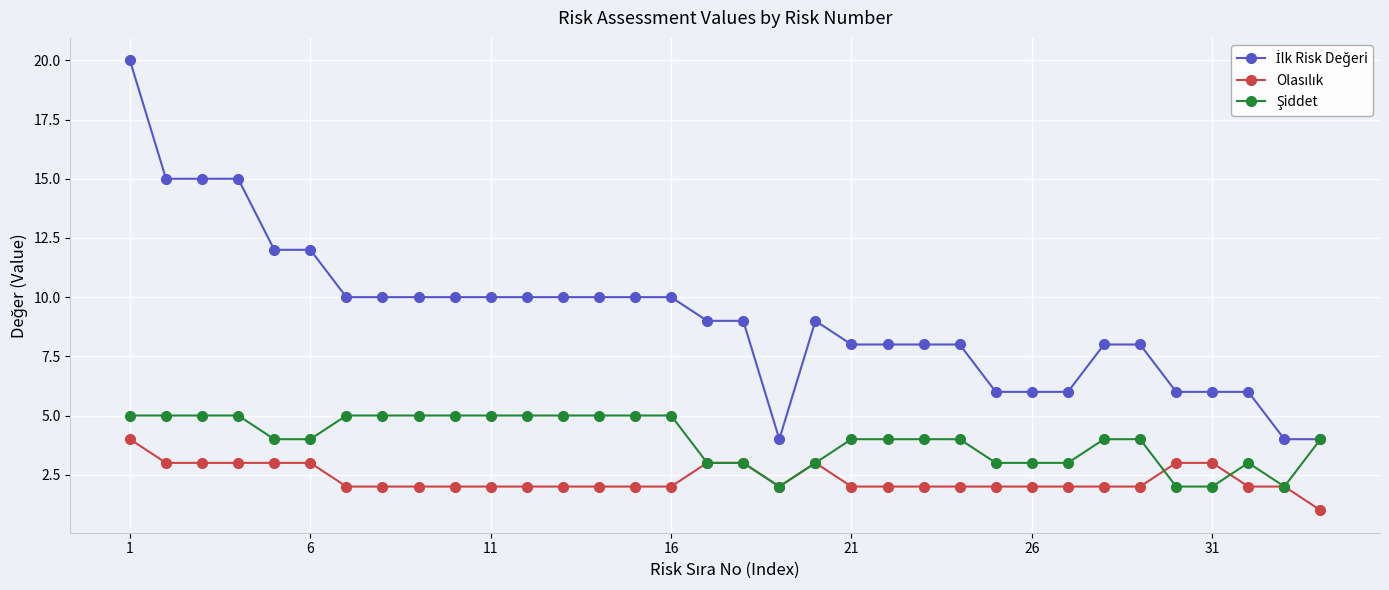

At how many categories does at least one series exceed 11?

6